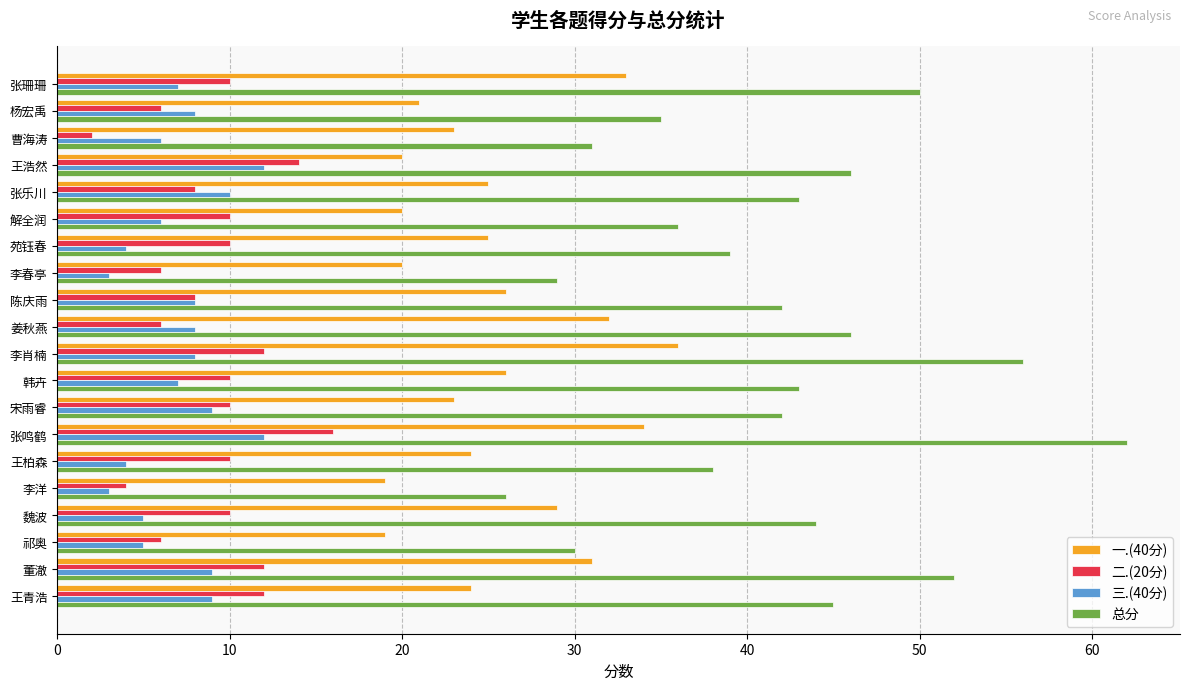

Which series has the largest total across all categories?

总分